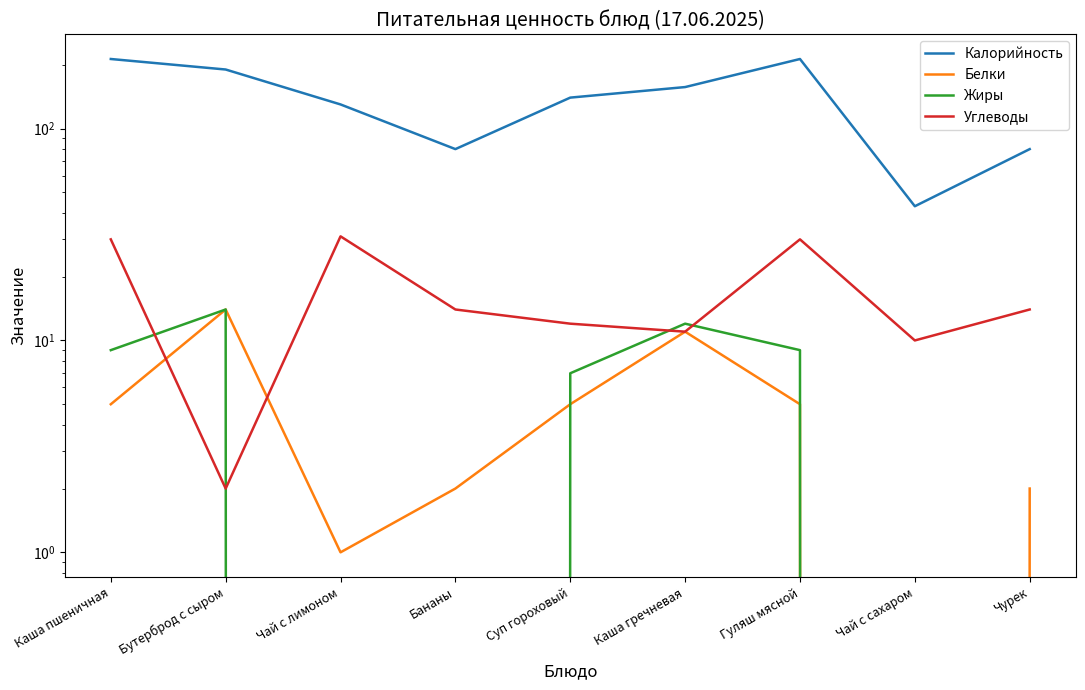

In Углеводы, how many points are lower than both neighbors (excluding endpoints)?

3